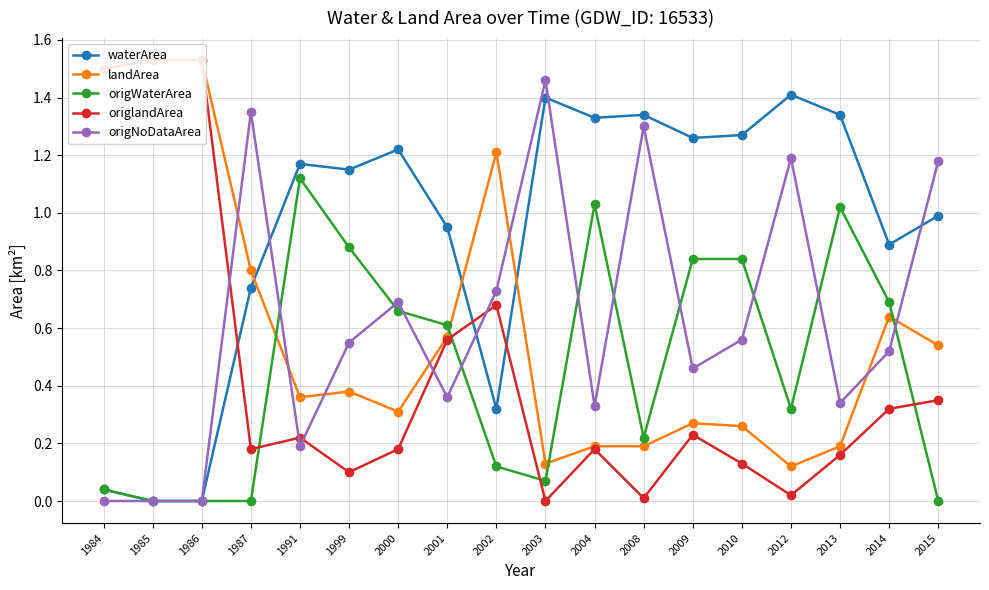

What are all the series names shown in the legend?

waterArea, landArea, origWaterArea, origlandArea, origNoDataArea